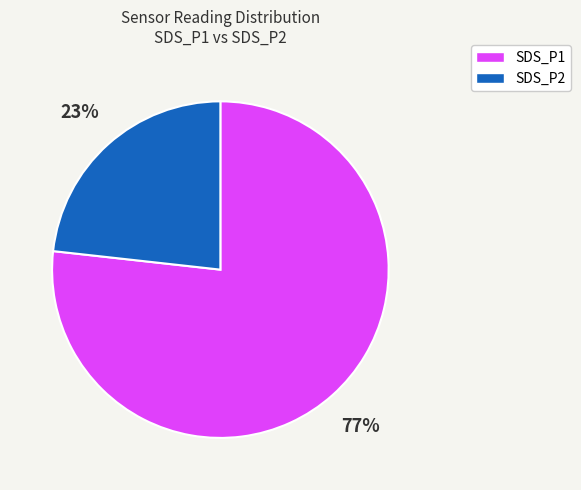

Which slice is the smallest?

SDS_P2